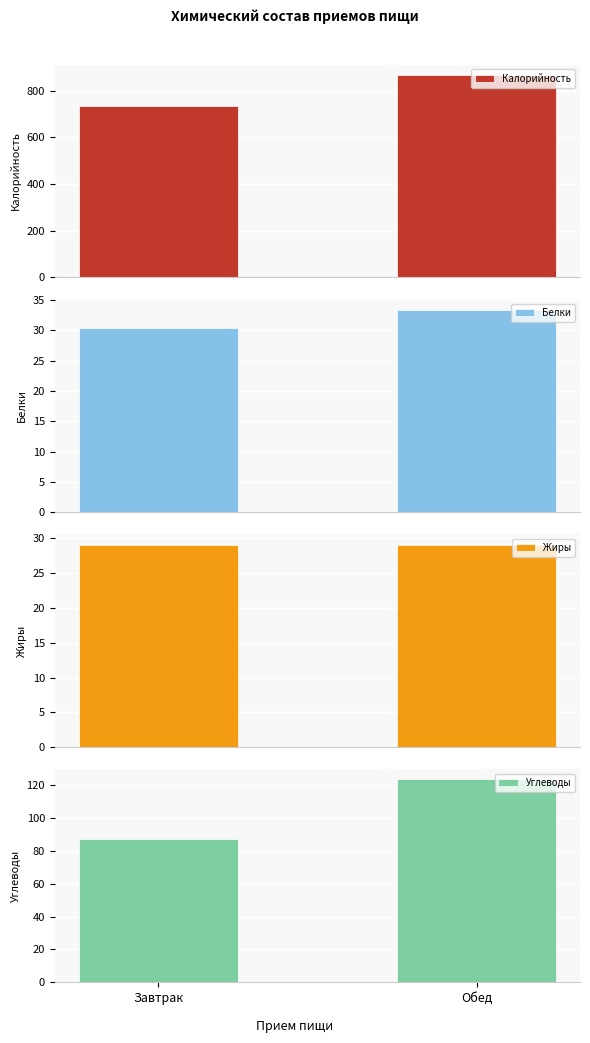

Reading left to right, list all the values displayed in this chart.

Калорийность: 732.9	868.4
Белки: 30.4	33.4
Жиры: 29.1	29.1
Углеводы: 87.2	123.4